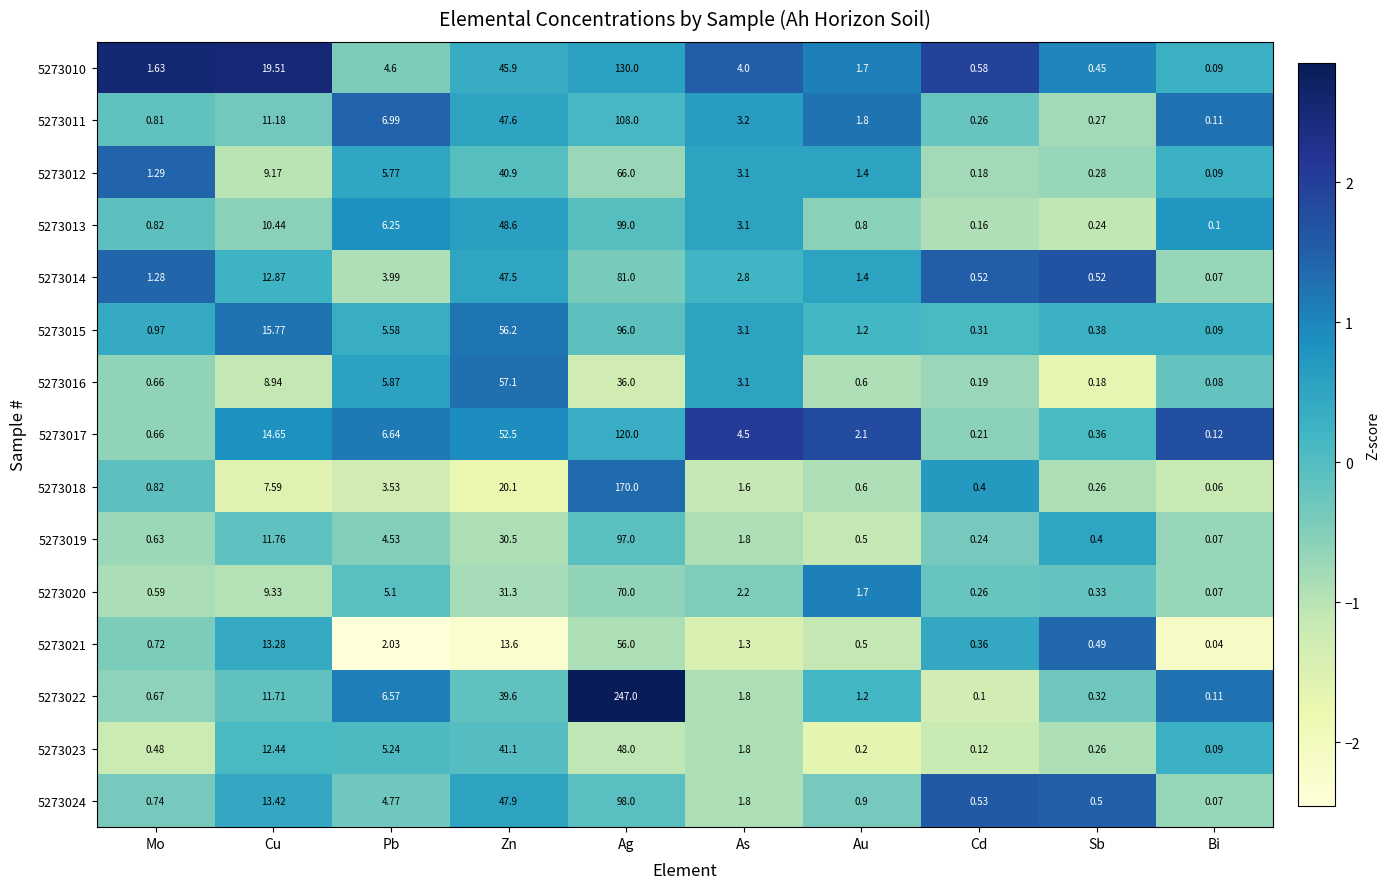

Which category has the lowest value across all series?

Bi